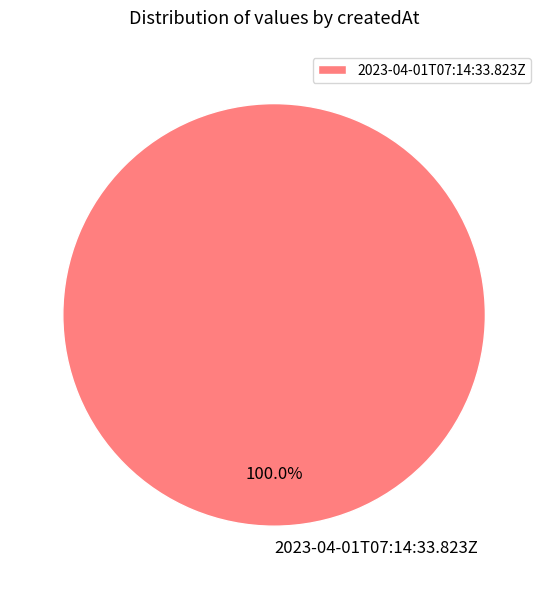

Rank the categories by value from lowest to highest.

2023-04-01T07:14:33.823Z